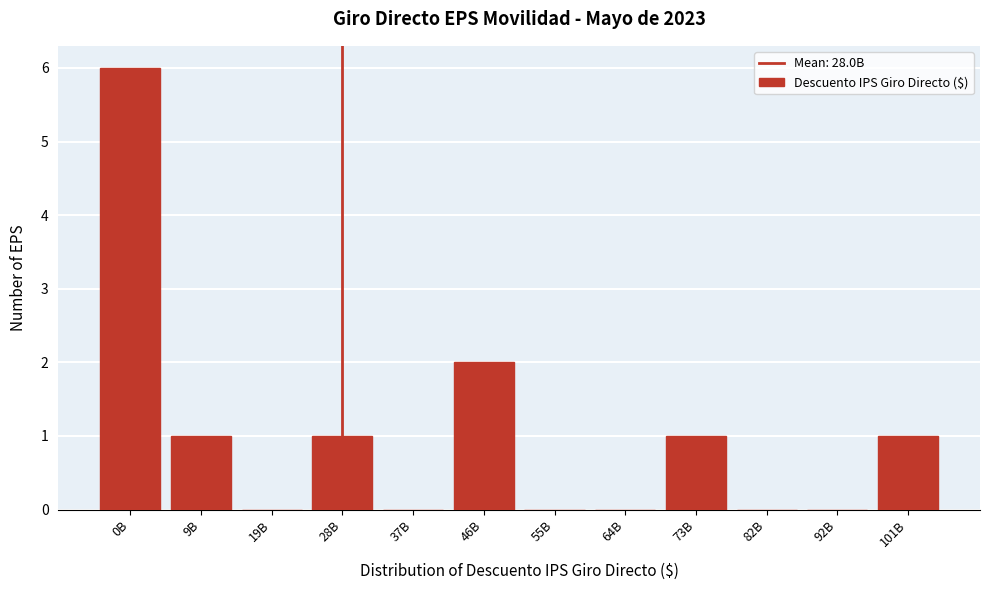

Reading left to right, what are all the values shown in this chart?

0B=6	9B=1	19B=0	28B=1	37B=0	46B=2	55B=0	64B=0	73B=1	82B=0	92B=0	101B=1